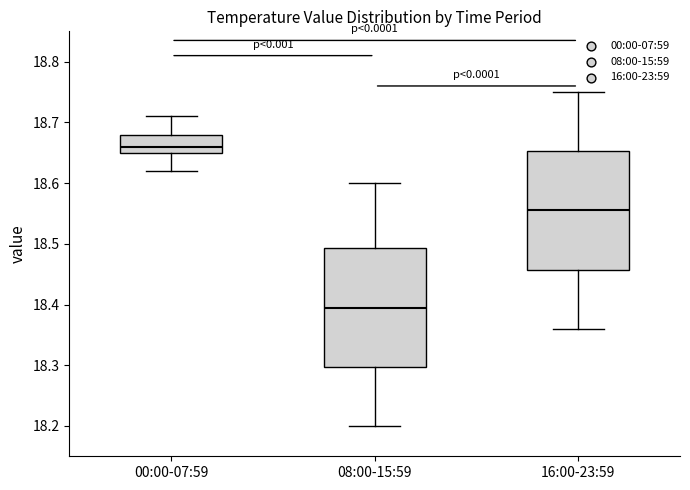

Which box has the highest median line?

00:00-07:59